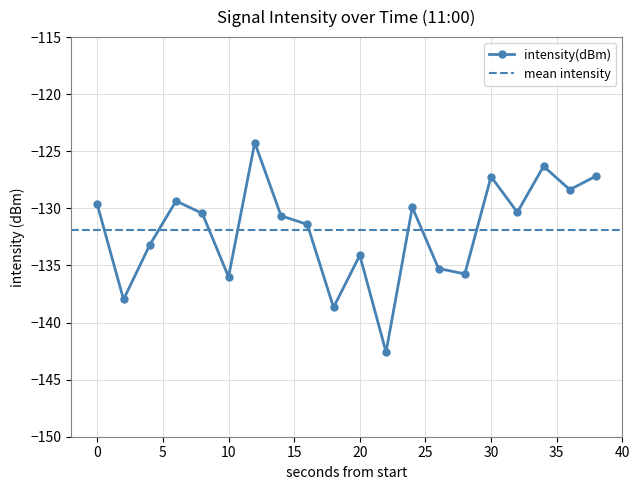

Rank the categories by value from lowest to highest.

22, 18, 2, 10, 28, 26, 20, 4, 16, 14, 8, 32, 24, 0, 6, 36, 30, 38, 34, 12